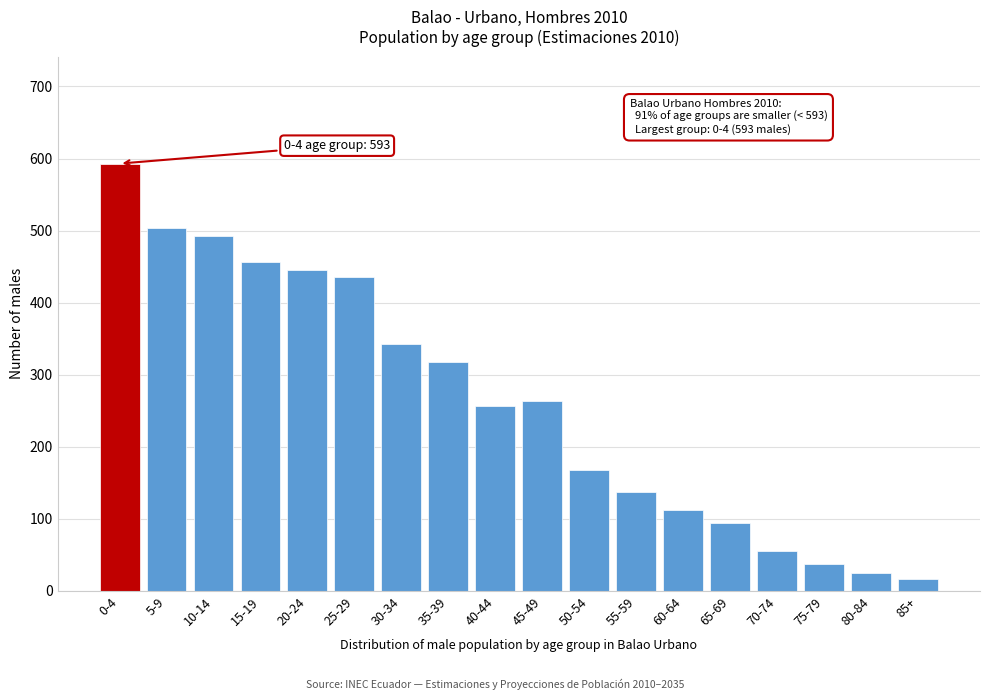

Reading left to right, what are all the values shown in this chart?

593	503	492	456	446	435	343	318	257	263	168	137	112	94	55	38	25	17